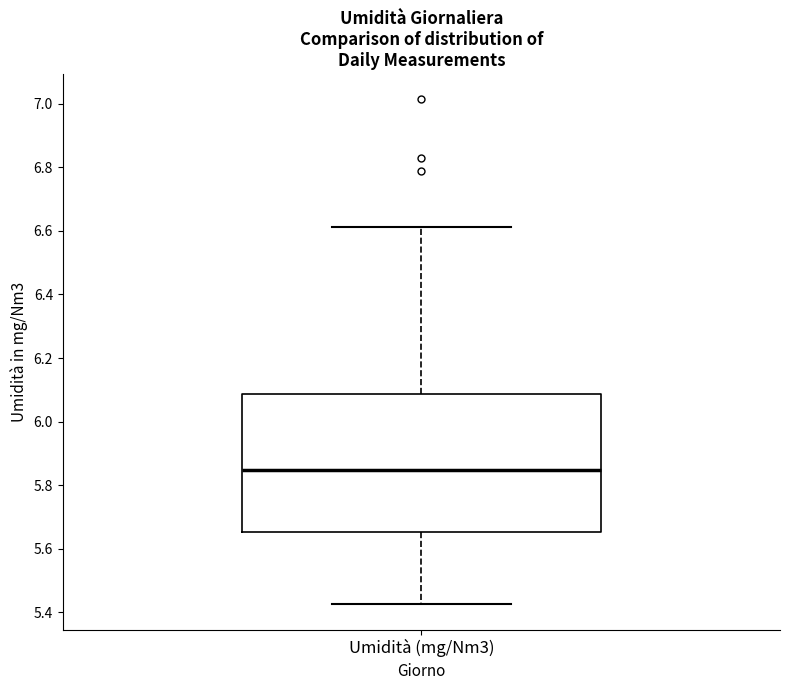

Transcribe this box plot: give where the median line is, the range the box spans, and where the two whiskers end, as read against the y-axis. The values are not printed on the chart, so give them approximately, as read against the axis.

median 5.84, box 5.66 to 6.08, whiskers 5.42 to 6.62